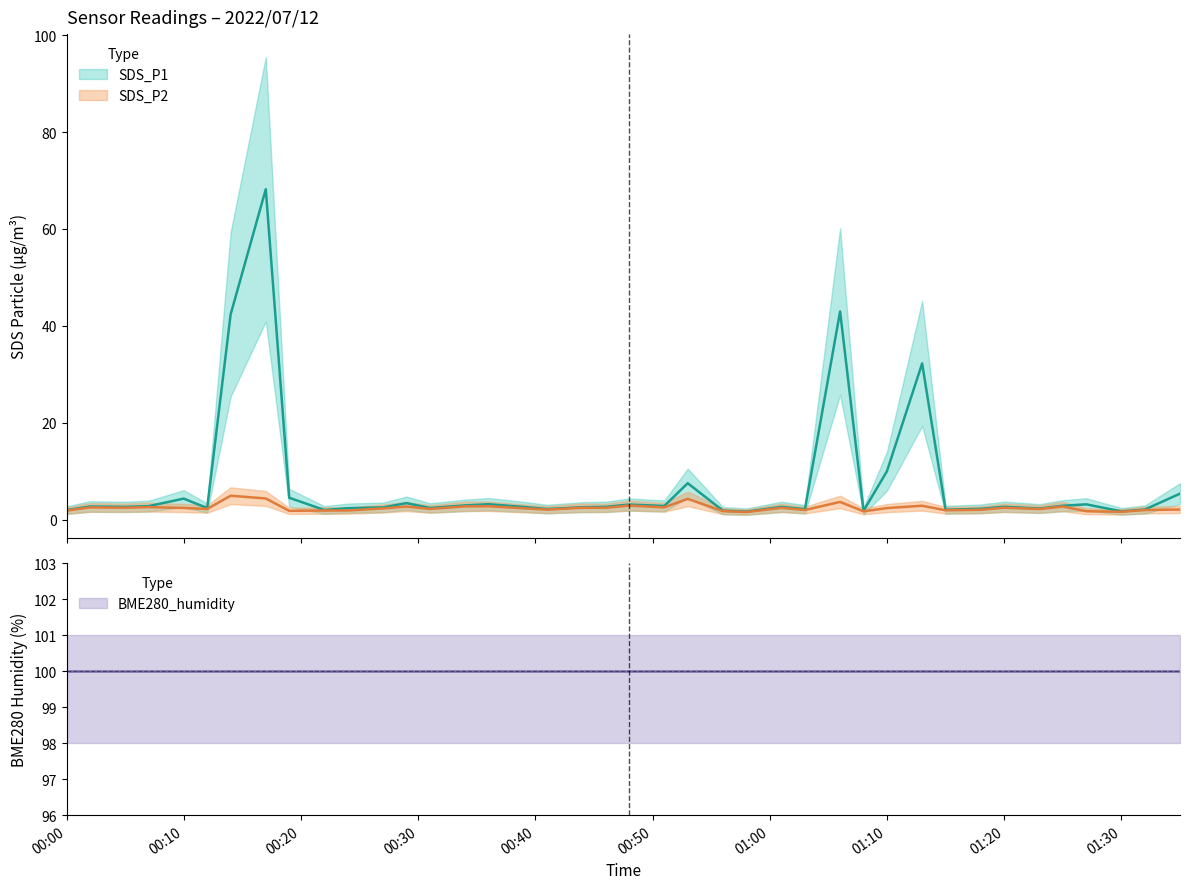

At which category is the sum across all series the highest?

2022/07/12 00:17